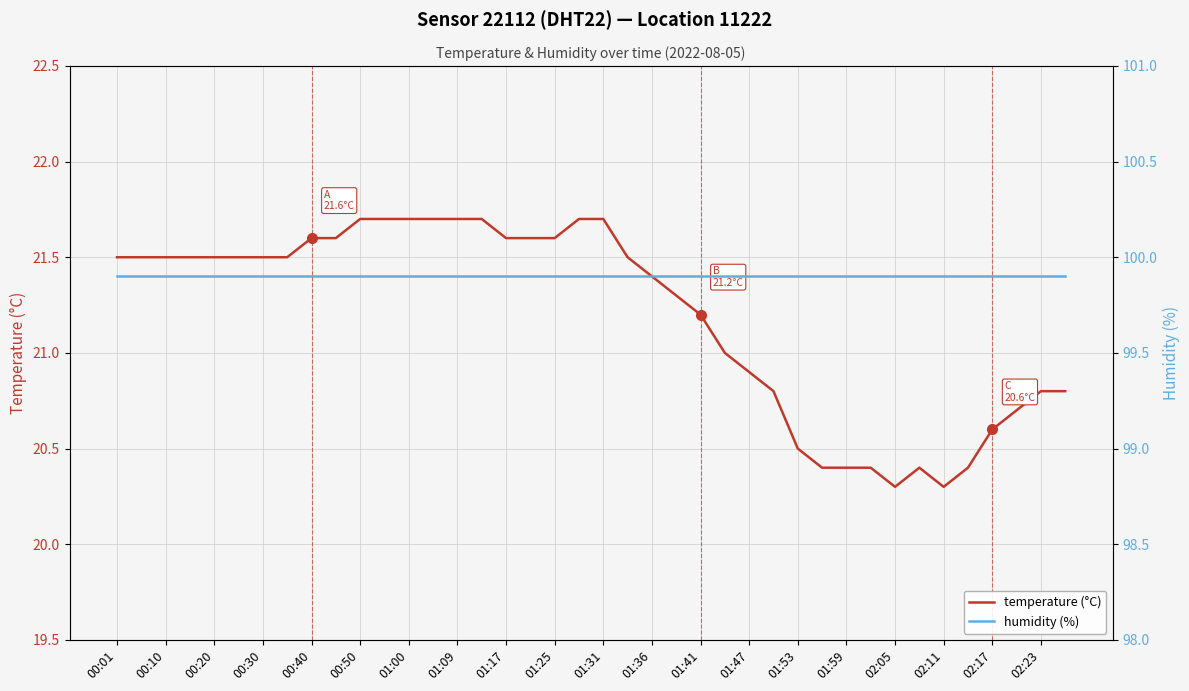

True or false: humidity (%) and temperature (°C) intersect in this chart.

False